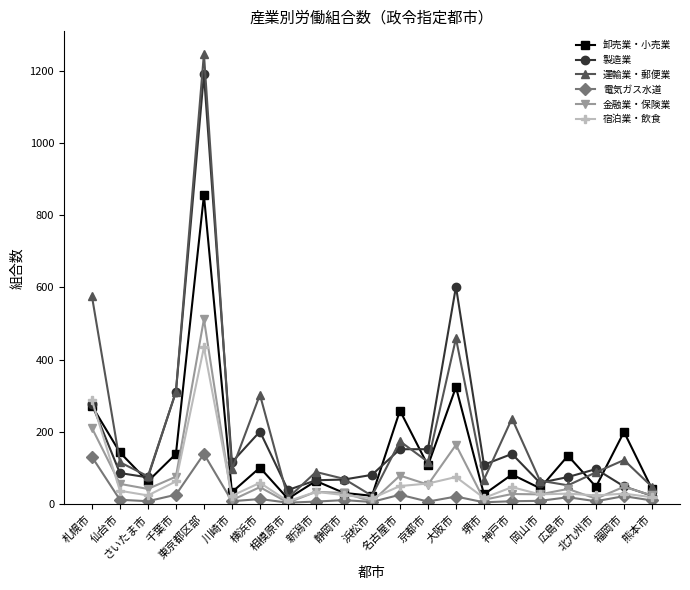

True or false: 金融業・保険業 has more than 0 points higher than both neighbors.

True